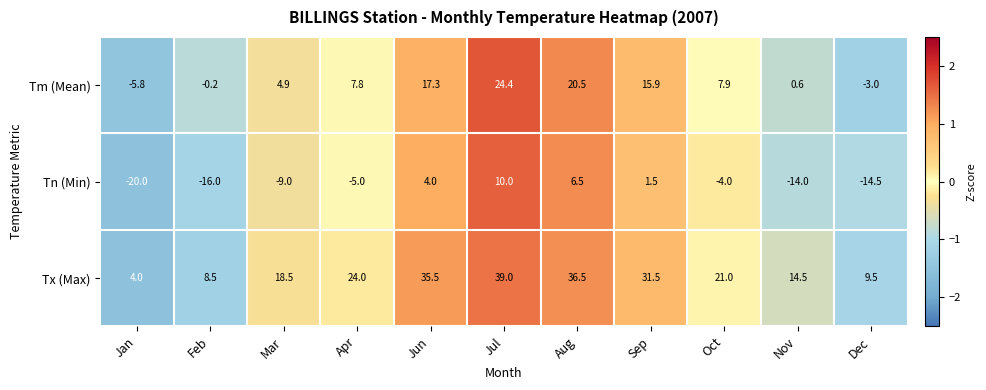

Rank the categories by Tm (Mean) value from lowest to highest.

Jan, Dec, Feb, Nov, Mar, Apr, Oct, Sep, Jun, Aug, Jul